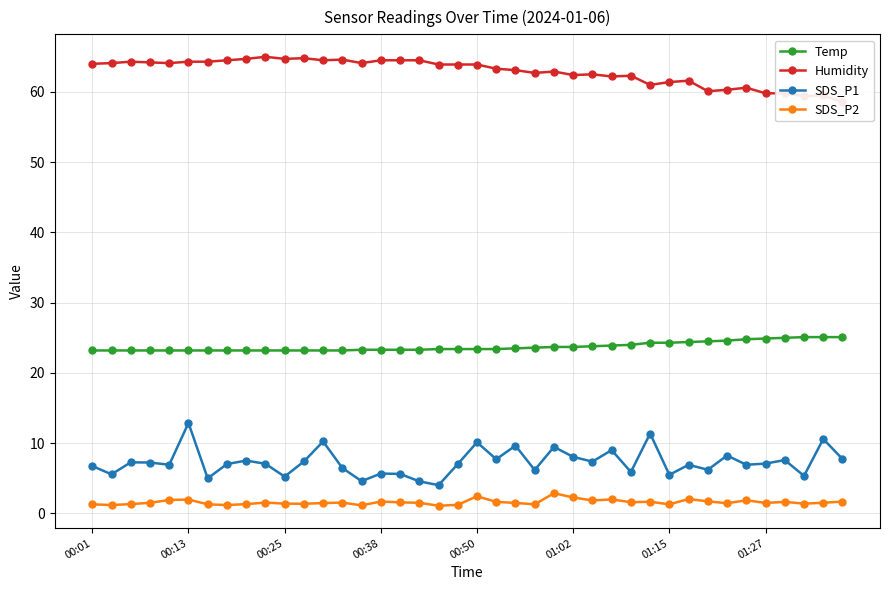

How many distinct data groups are displayed?

4